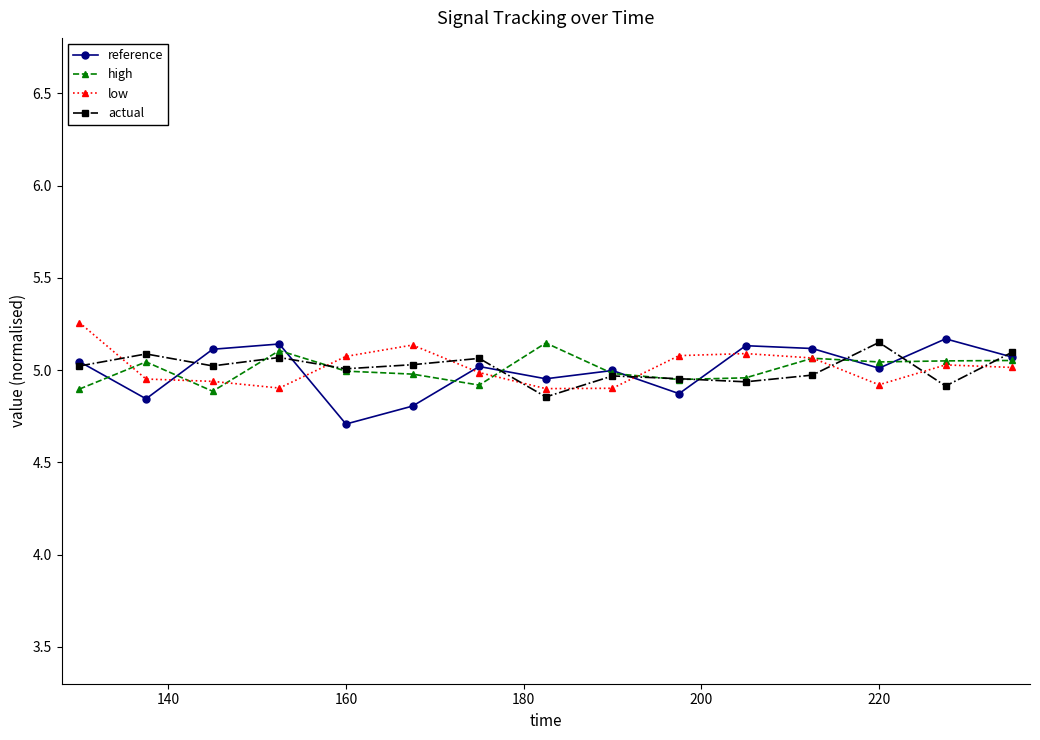

At how many categories does at least one series exceed 4?

15